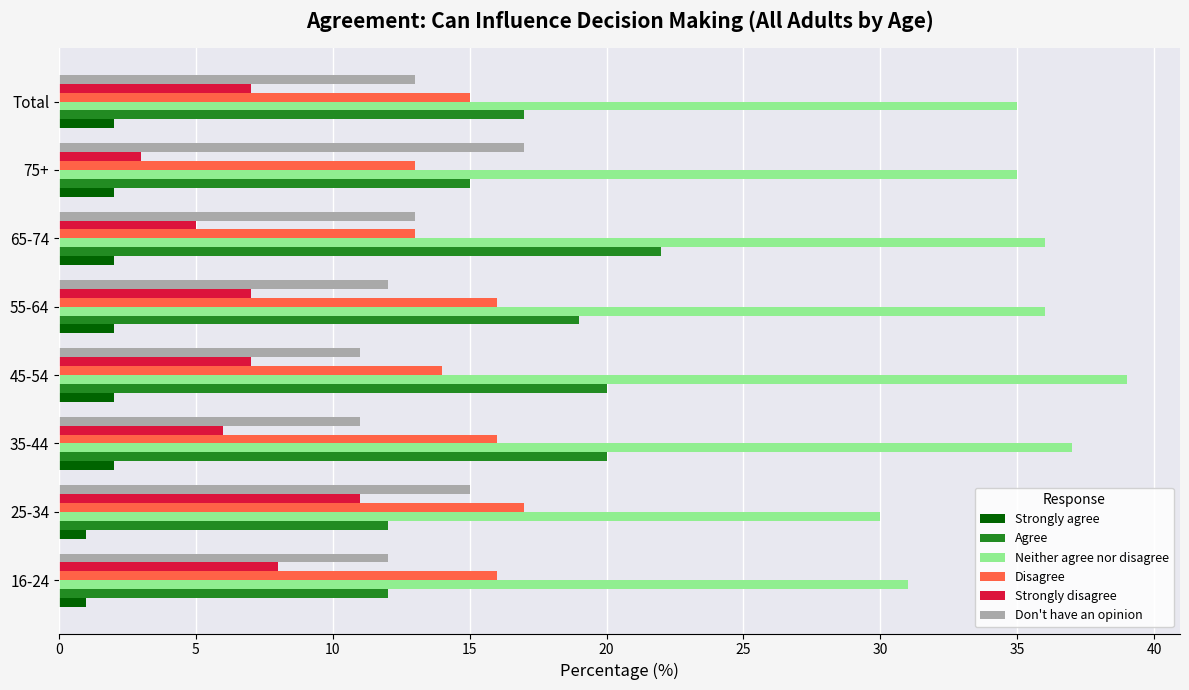

What is the sum of all Neither agree nor disagree values?

279